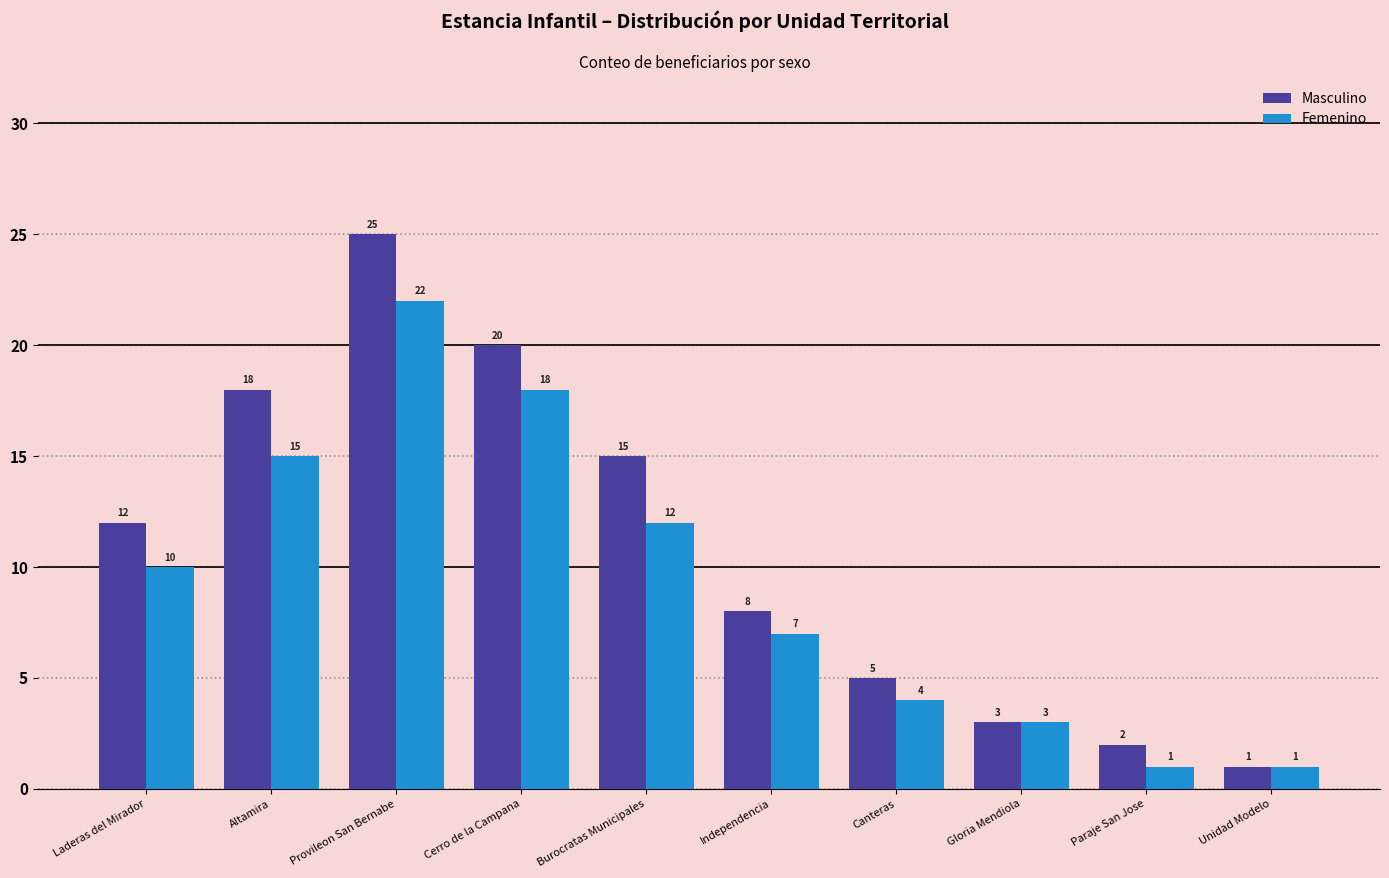

What is the value of the Masculino bar at the 5th from the left?

15